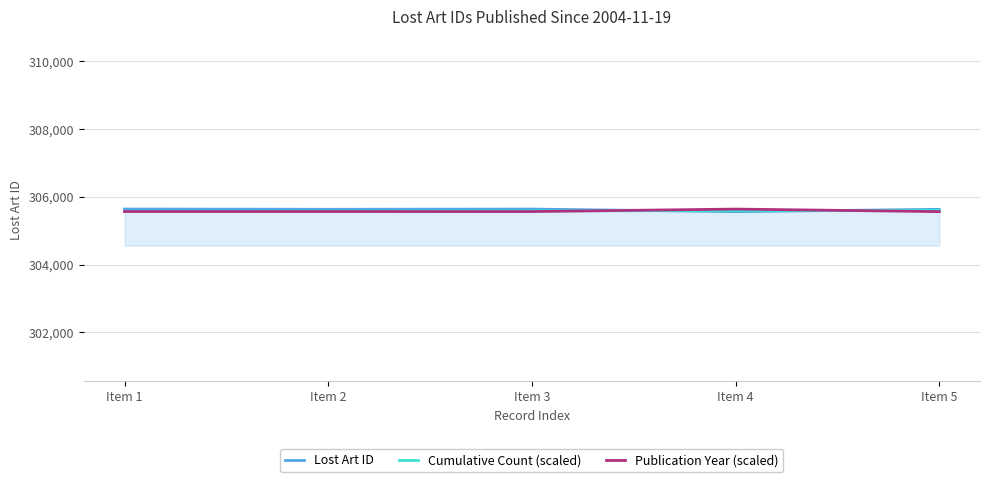

What is the total value across all series at Item 4?

916791.6